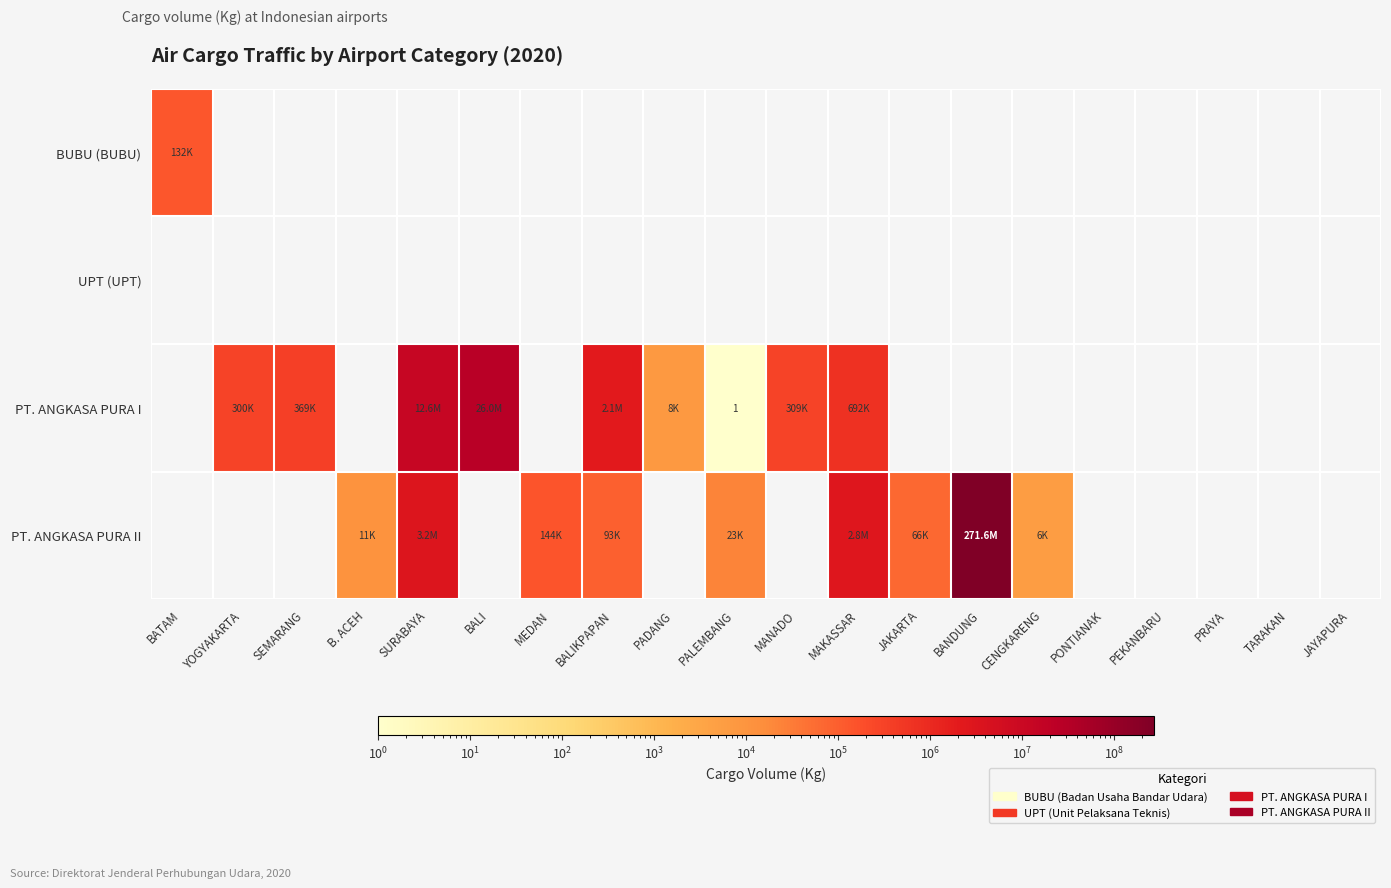

How many positive values does the BUBU (BUBU) series have?

1